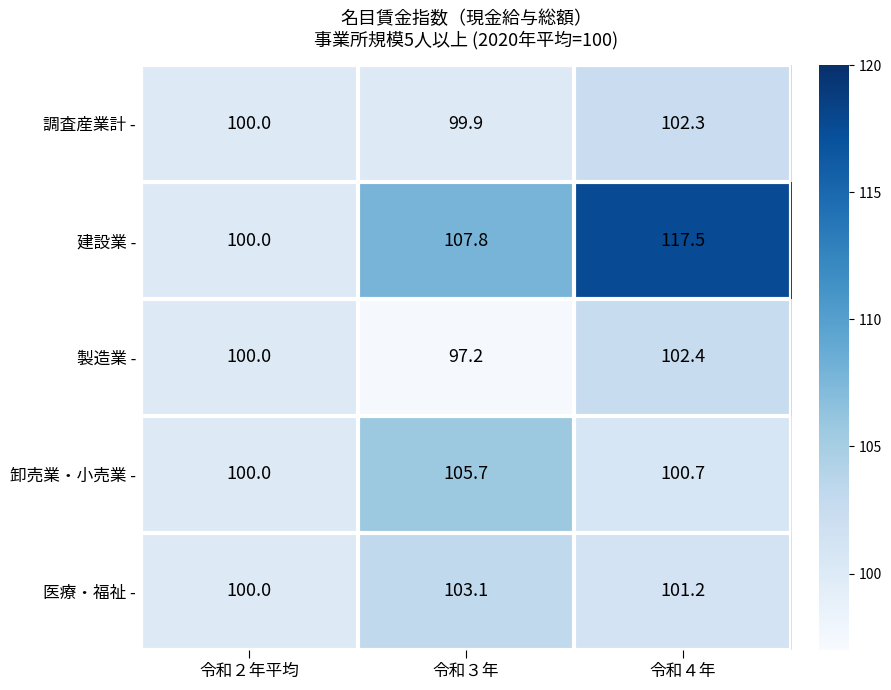

What value does the 製造業 - series have at 令和２年平均?

100.0